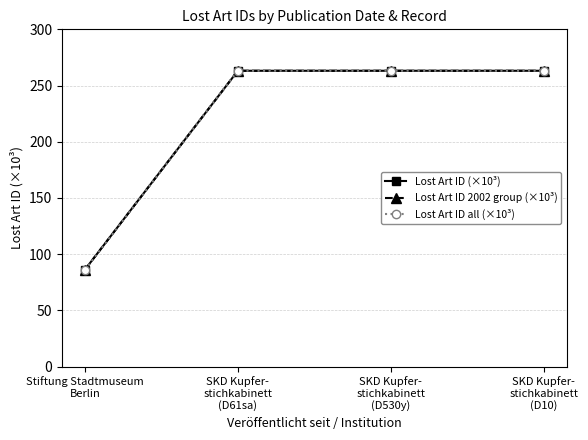

What is the label of the 1st point from the right?

SKD Kupfer-
stichkabinett
(D10)